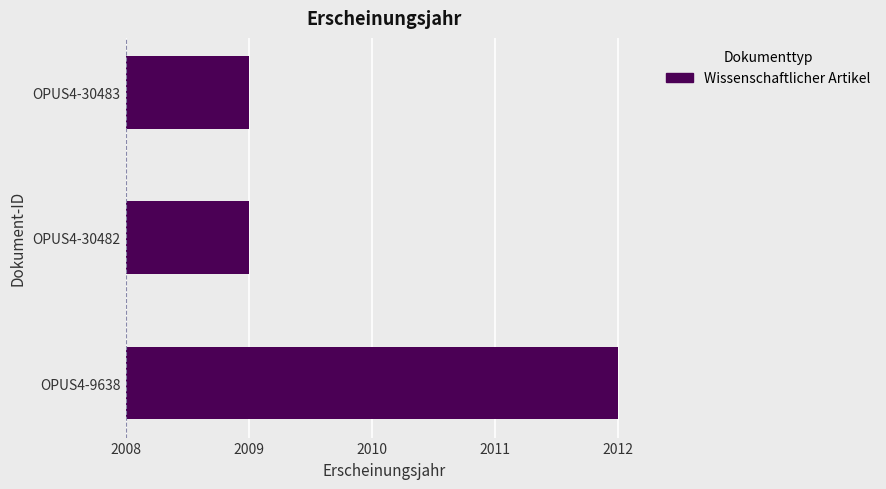

Does the chart contain any negative values?

No